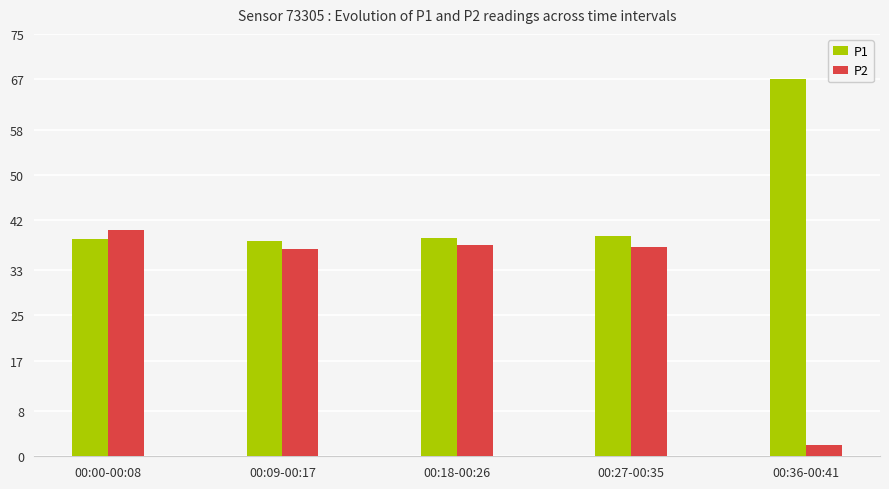

Is it true that P1 equals 62.0 at 00:00-00:08?

False